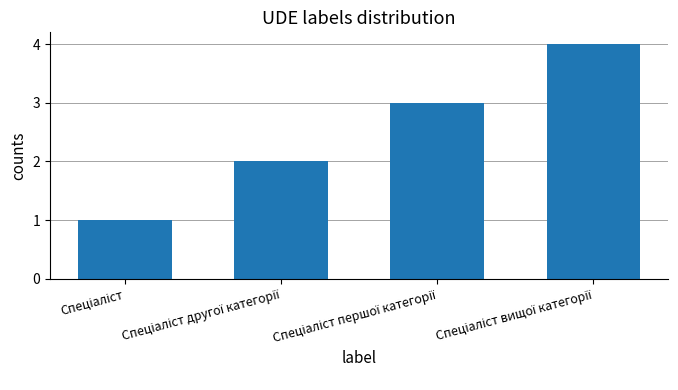

What is the difference between the maximum and minimum values?

3